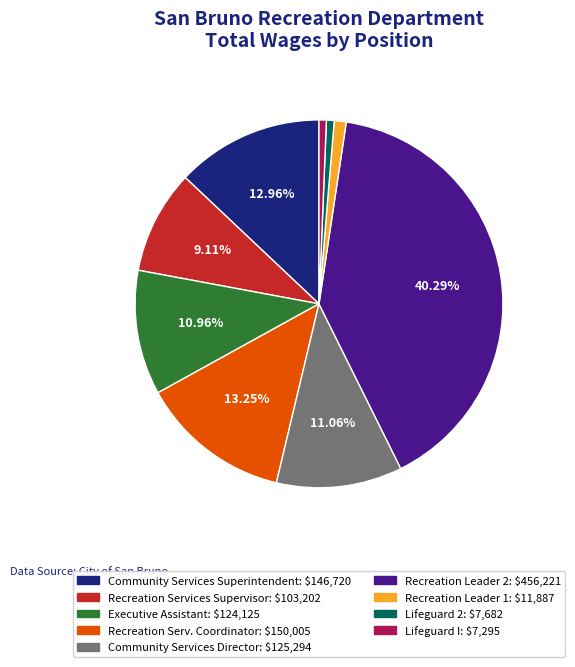

To the nearest percent, what is the combined percentage of Recreation Serv. Coordinator and Community Services Superintendent?

26%